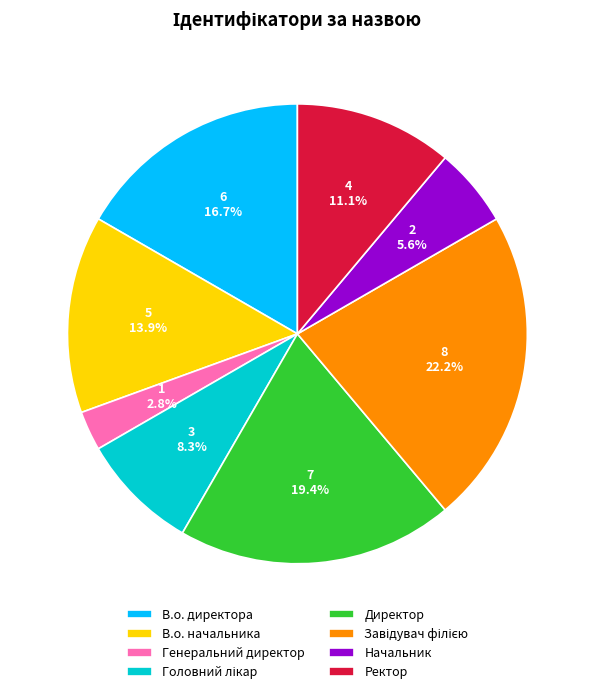

Is there a majority slice in this chart?

No